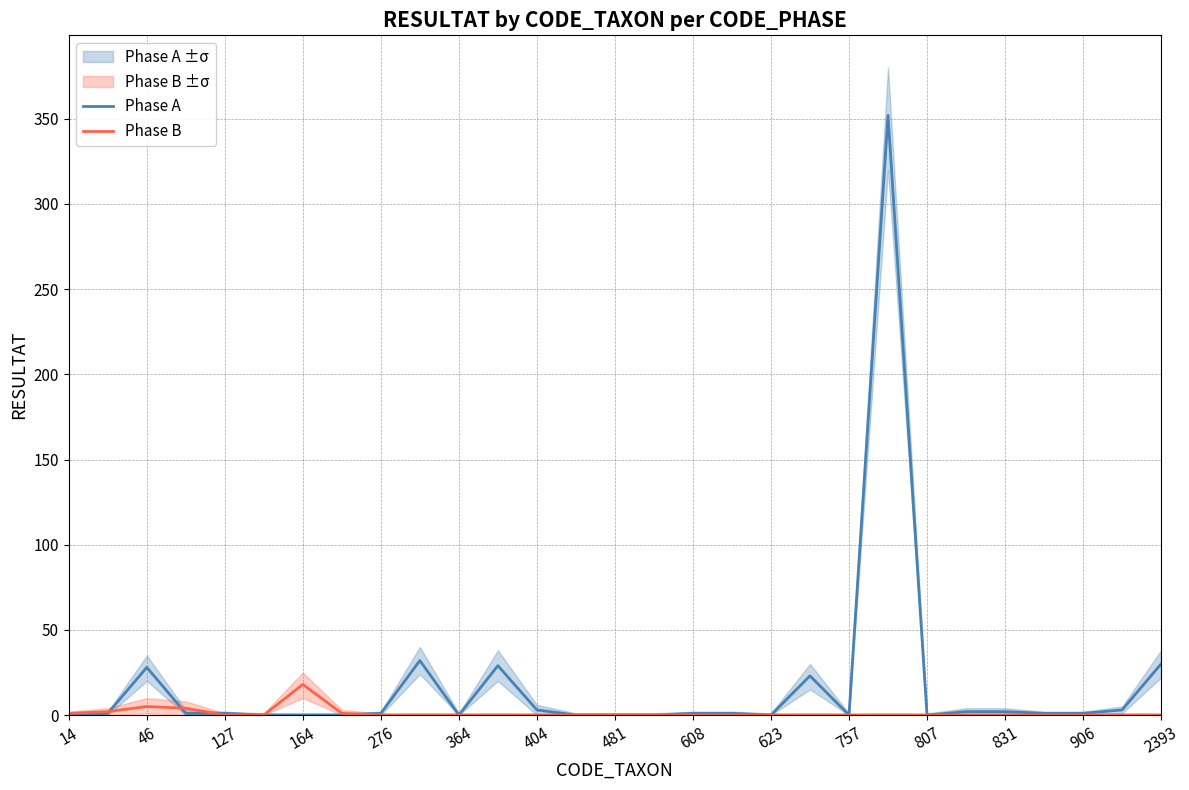

What is the highest value of the Phase B series?

18